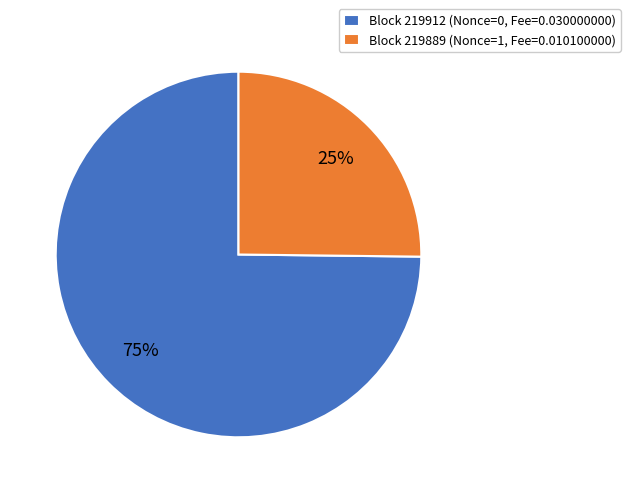

Which slice represents more than half of the pie?

Block 219912 (Nonce=0, Fee=0.030000000)